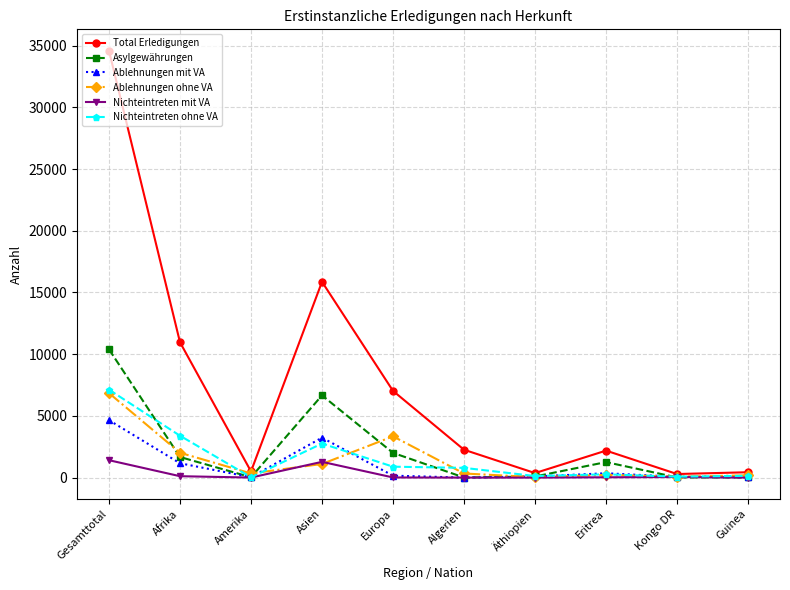

True or false: Nichteintreten ohne VA has a value of 789 at Algerien.

True